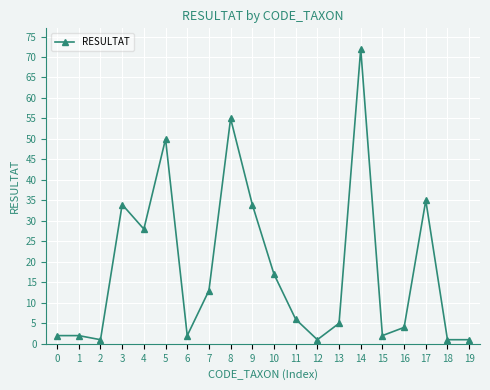

Which has a higher value, 8 or 16?

8